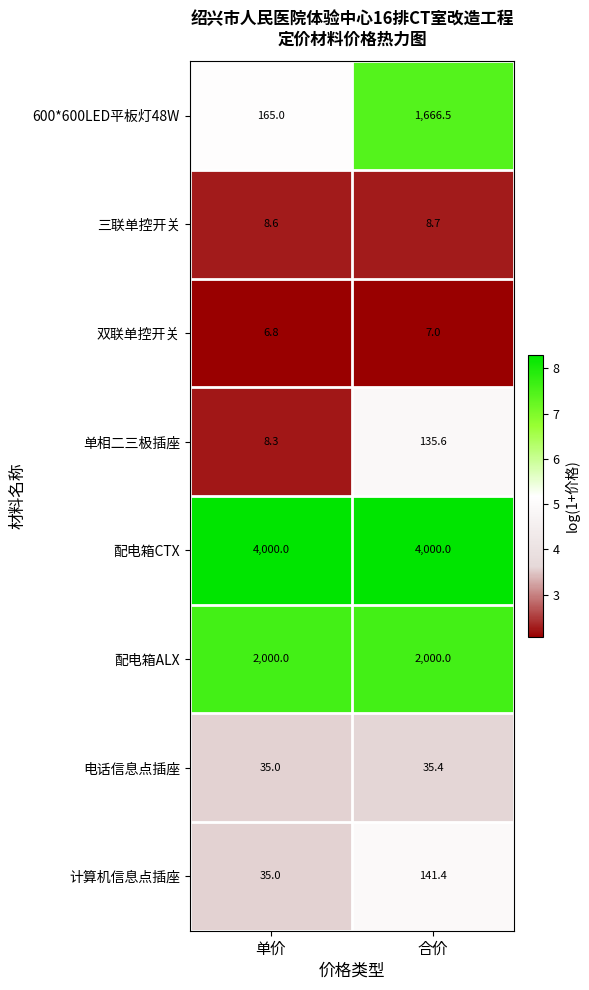

At which category is the sum across all series the highest?

合价